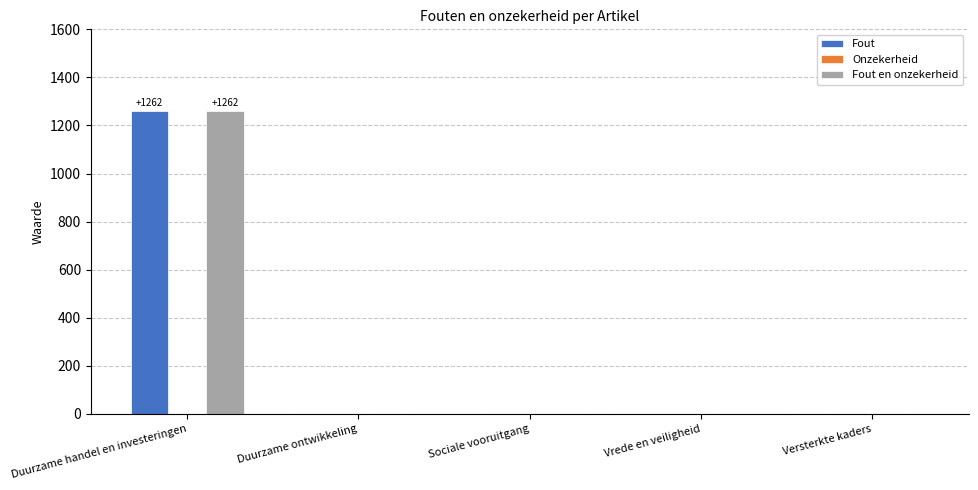

Reading left to right, transcribe all the data shown in this chart.

Fout: Duurzame handel en investeringen=1262	Duurzame ontwikkeling=0	Sociale vooruitgang=0	Vrede en veiligheid=0	Versterkte kaders=0
Fout en onzekerheid: Duurzame handel en investeringen=1262	Duurzame ontwikkeling=0	Sociale vooruitgang=0	Vrede en veiligheid=0	Versterkte kaders=0